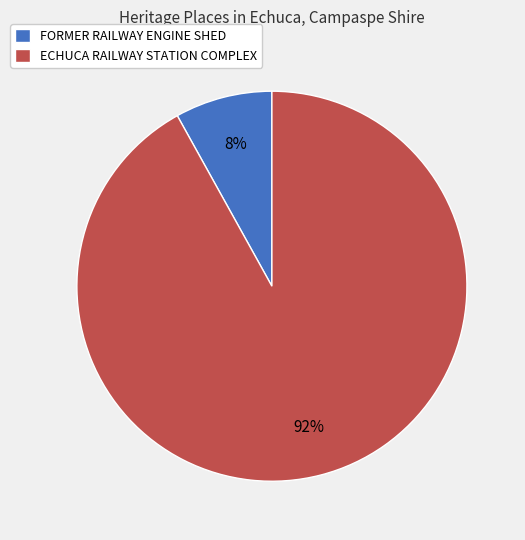

To the nearest percent, what is the difference between the ECHUCA RAILWAY STATION COMPLEX and FORMER RAILWAY ENGINE SHED slice percentages?

84%